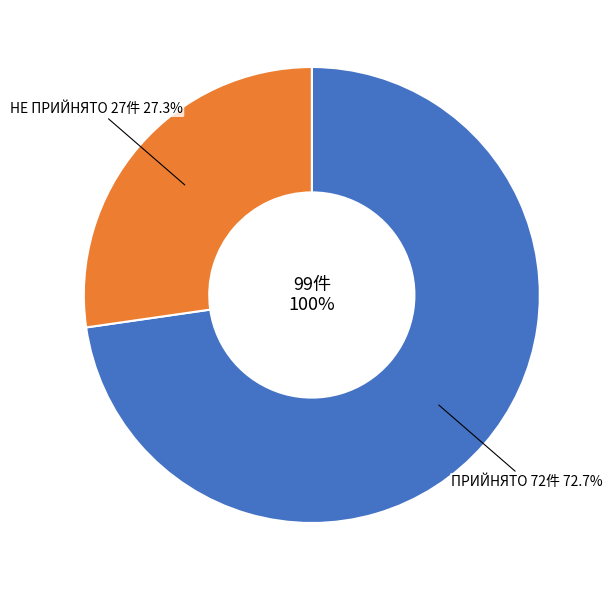

Which slice is the smallest?

НЕ ПРИЙНЯТО